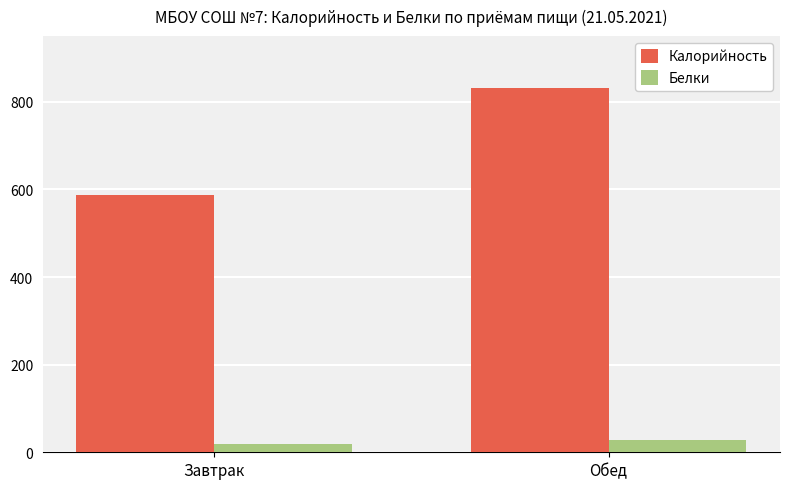

At how many categories does at least one series exceed 767?

1